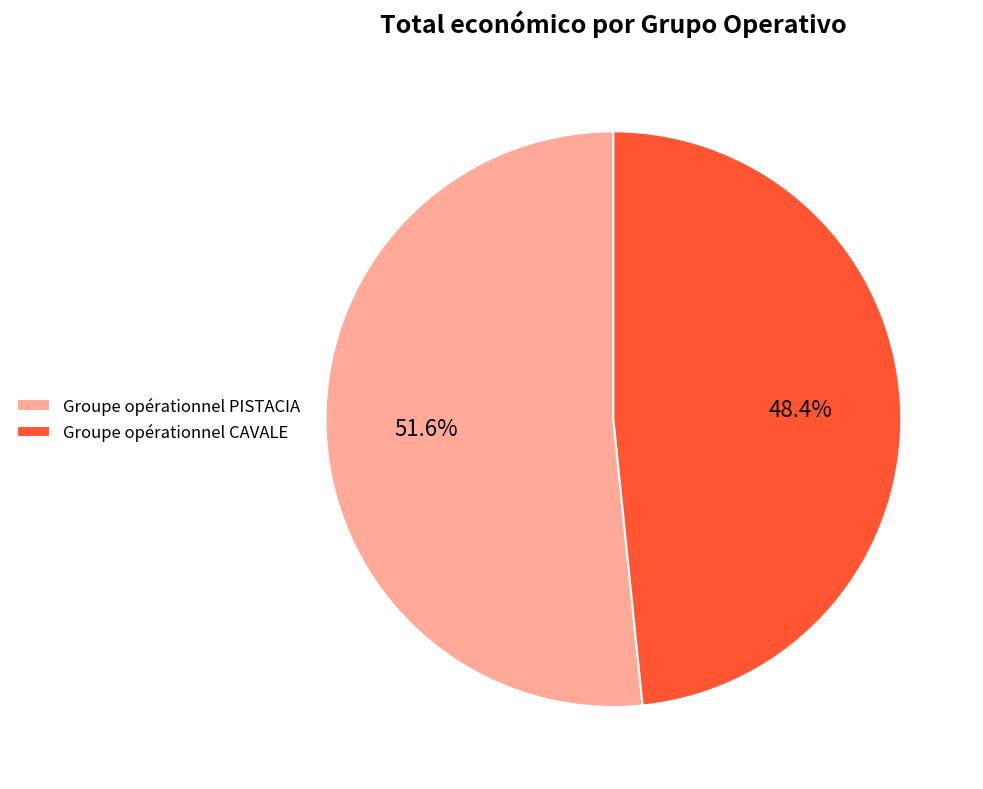

To the nearest percent, what is the average slice percentage?

50%